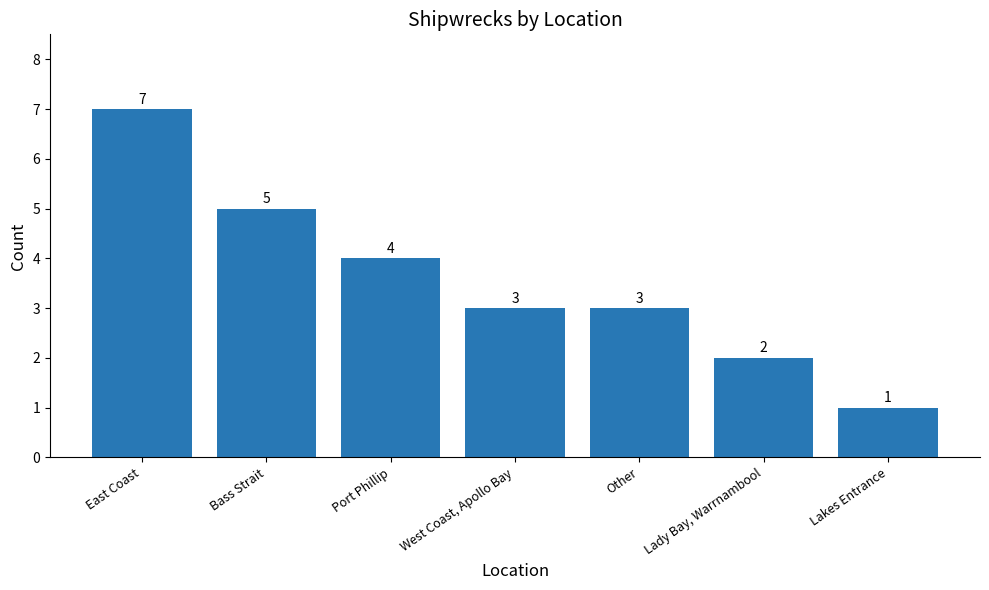

What is the sum of the values at West Coast, Apollo Bay and Bass Strait?

8